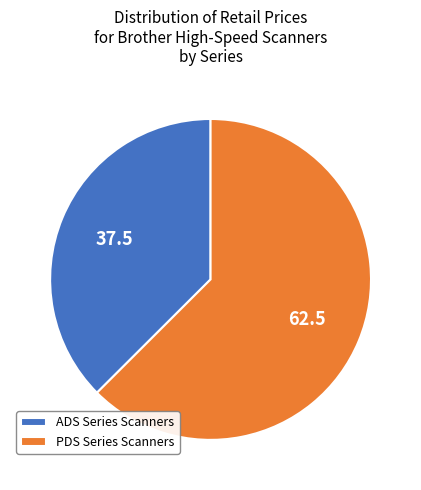

Does any single category account for the majority?

Yes